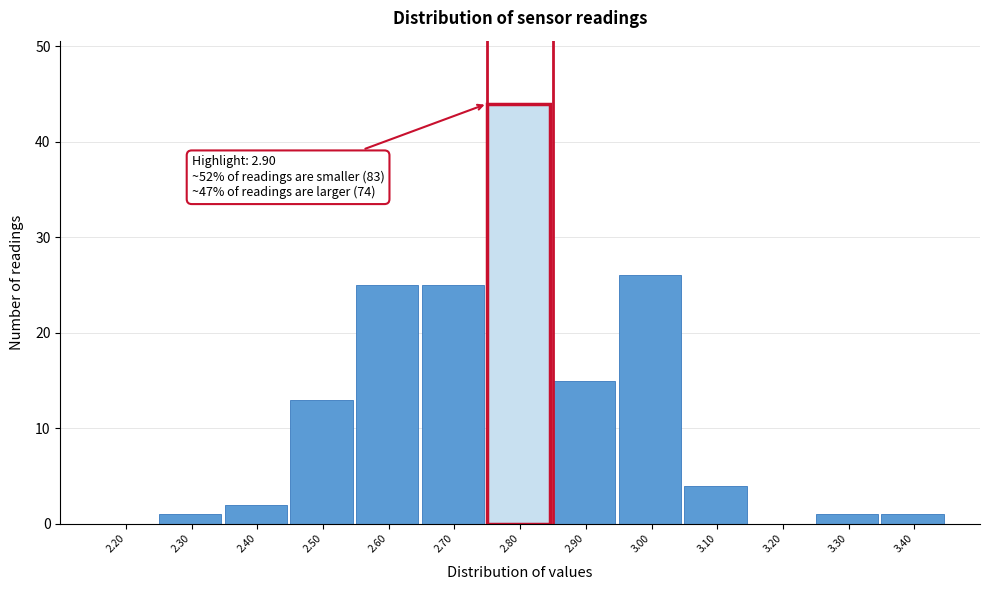

Reading right to left, transcribe all the data shown in this chart.

3.40=1	3.30=1	3.20=0	3.10=4	3.00=26	2.90=15	2.80=44	2.70=25	2.60=25	2.50=13	2.40=2	2.30=1	2.20=0